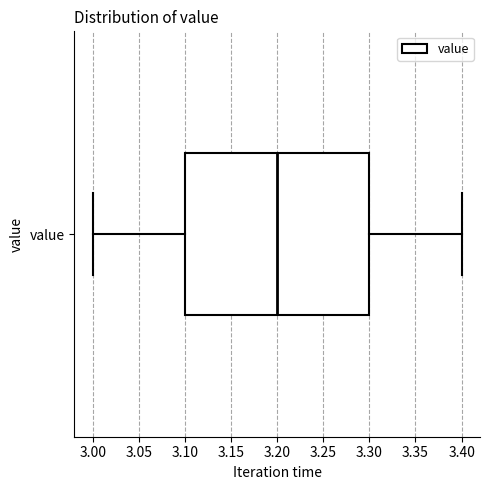

Transcribe this box plot: give where the median line is, the range the box spans, and where the two whiskers end, as read against the x-axis. The values are not printed on the chart, so give them approximately, as read against the axis.

median 3.2, box 3.1 to 3.3, whiskers 3.0 to 3.4